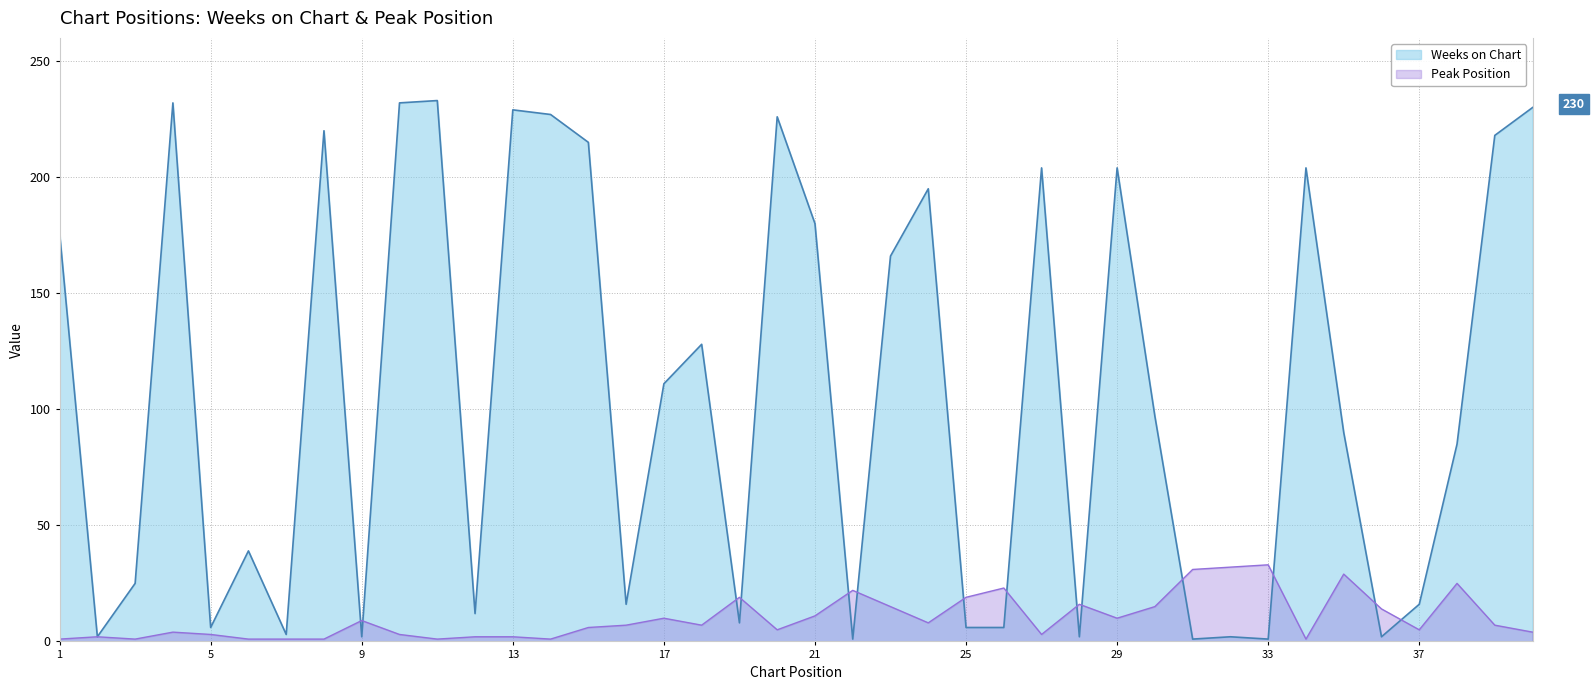

Rank the categories by Weeks on Chart value from highest to lowest.

11, 4, 10, 40, 13, 14, 20, 8, 39, 15, 27, 29, 34, 24, 21, 1, 23, 18, 17, 30, 35, 38, 6, 3, 16, 37, 12, 19, 5, 25, 26, 7, 2, 9, 28, 32, 36, 22, 31, 33